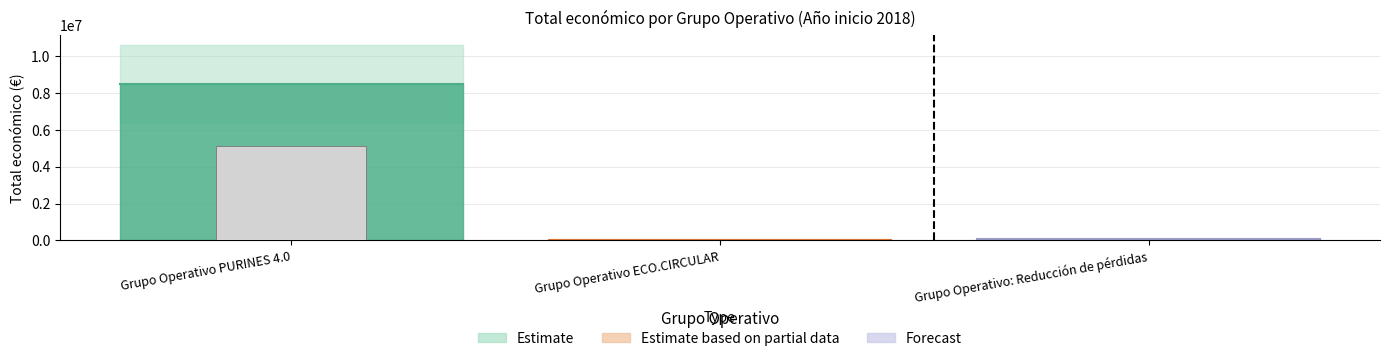

Rank the categories by value from lowest to highest.

Grupo Operativo ECO.CIRCULAR, Grupo Operativo: Reducción de pérdidas, Grupo Operativo PURINES 4.0